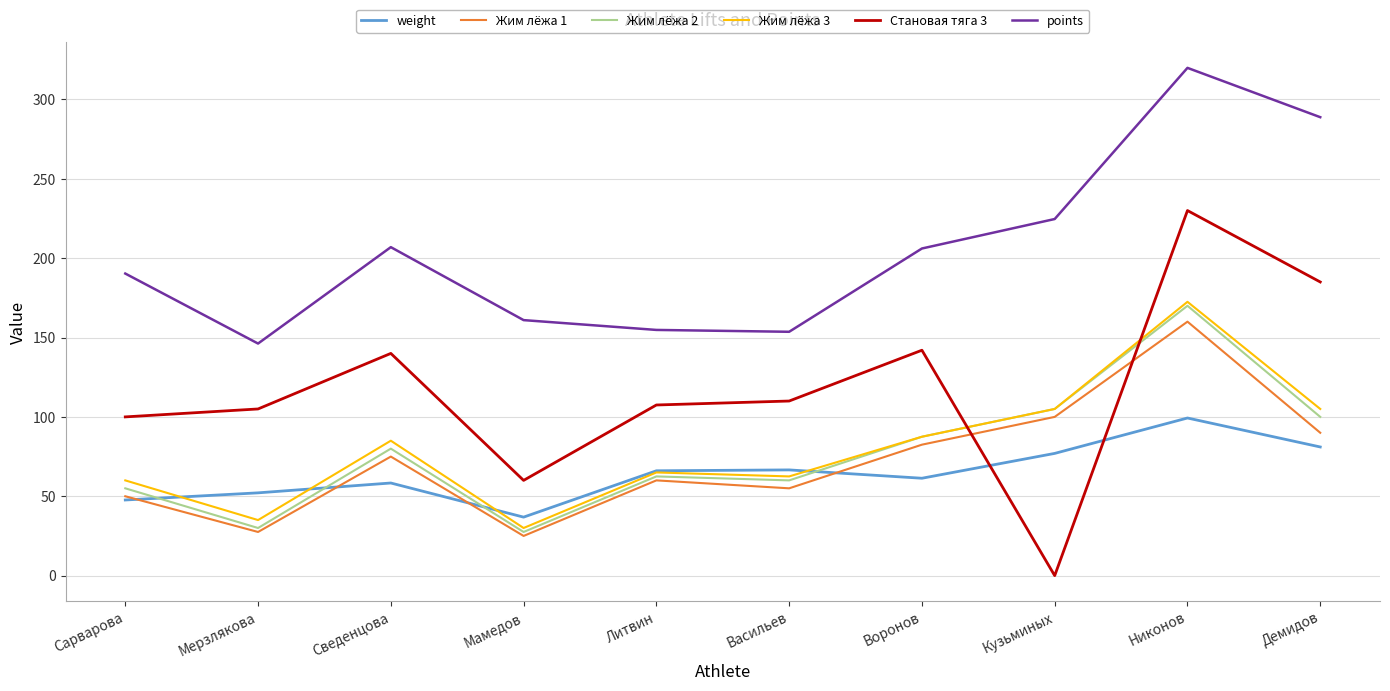

At which category does the chart reach its peak across all series?

Никонов